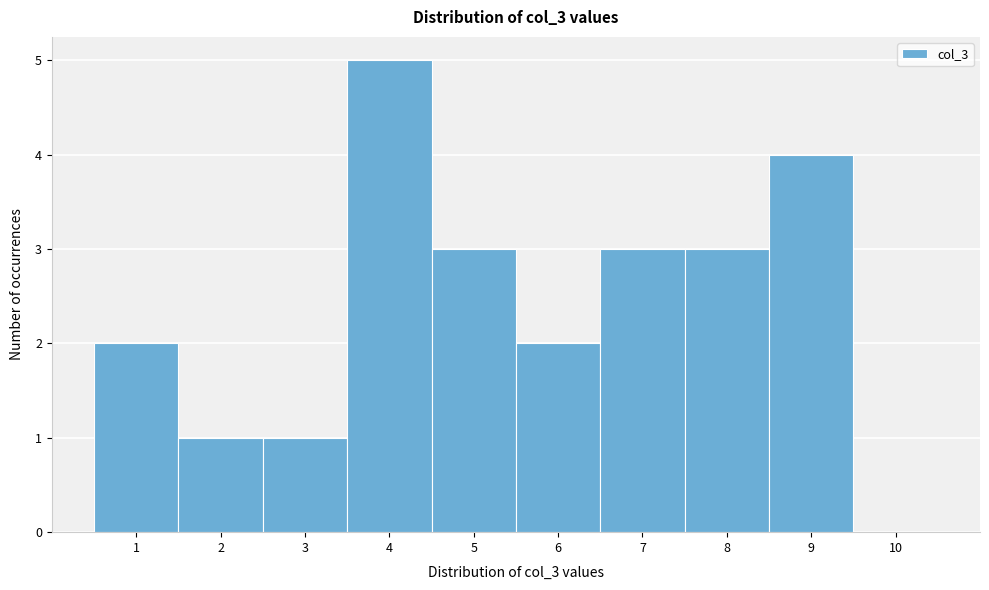

Reading left to right, transcribe this chart: for each bar, give the range it covers on the x-axis and its height. The values are not printed on the chart, so give them approximately, as read against the axis.

0.5 to 1.5: 2
1.5 to 2.5: 1
2.5 to 3.5: 1
3.5 to 4.5: 5
4.5 to 5.5: 3
5.5 to 6.5: 2
6.5 to 7.5: 3
7.5 to 8.5: 3
8.5 to 9.5: 4
9.5 to 10.5: 0